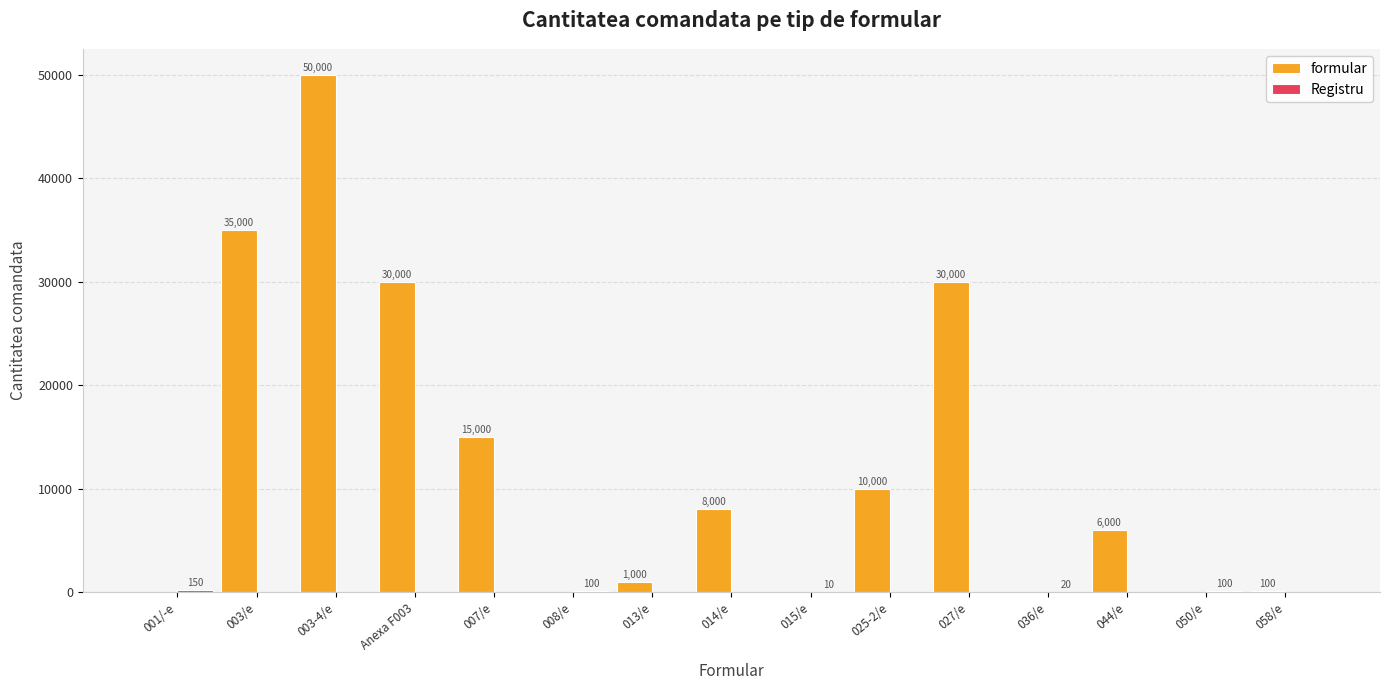

Which series changed the most between 003-4/e and 014/e?

formular